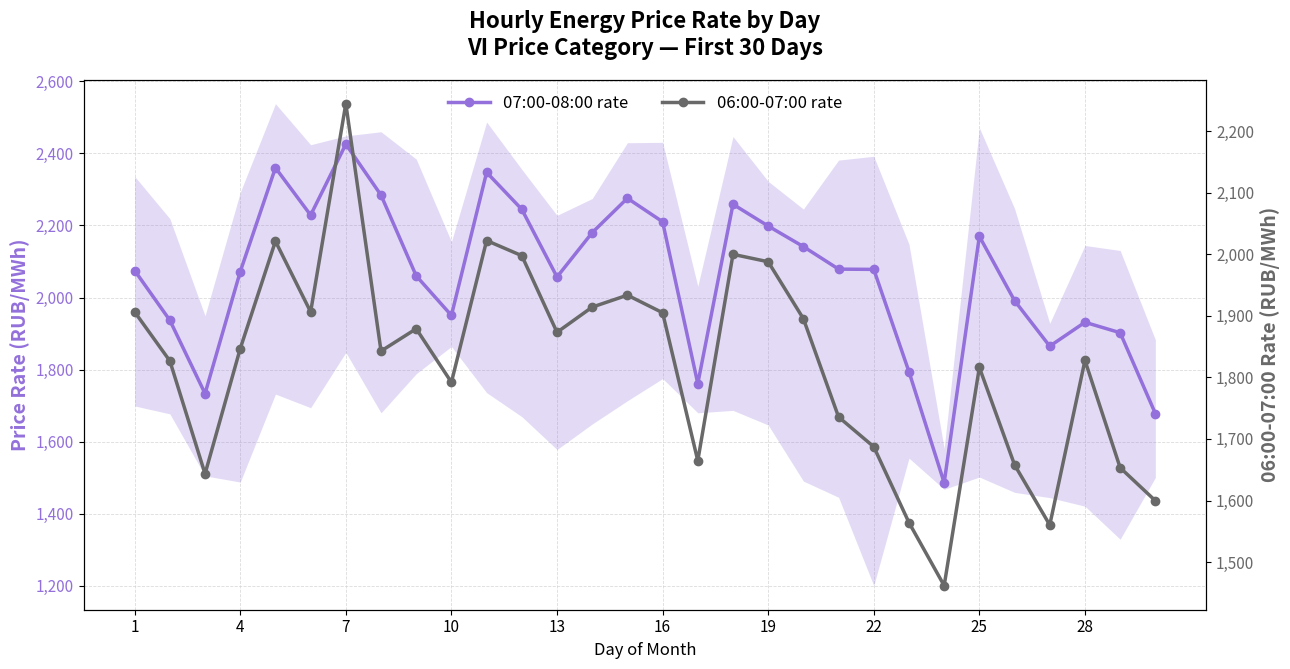

True or false: 06:00-07:00 rate and 07:00-08:00 rate intersect in this chart.

False